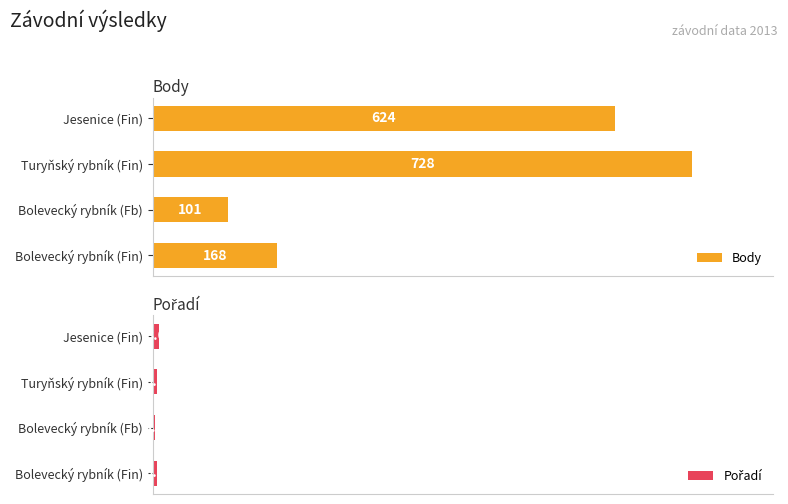

Count the number of data series in this chart.

2